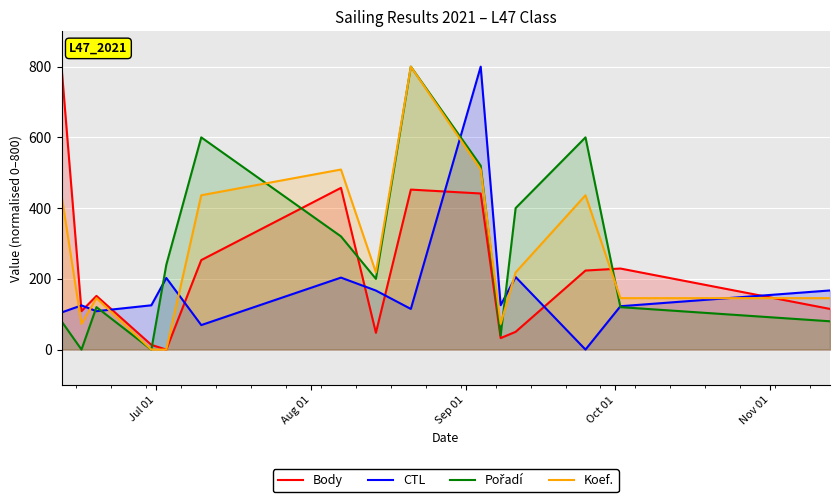

What is the maximum value shown in the chart?

800.0